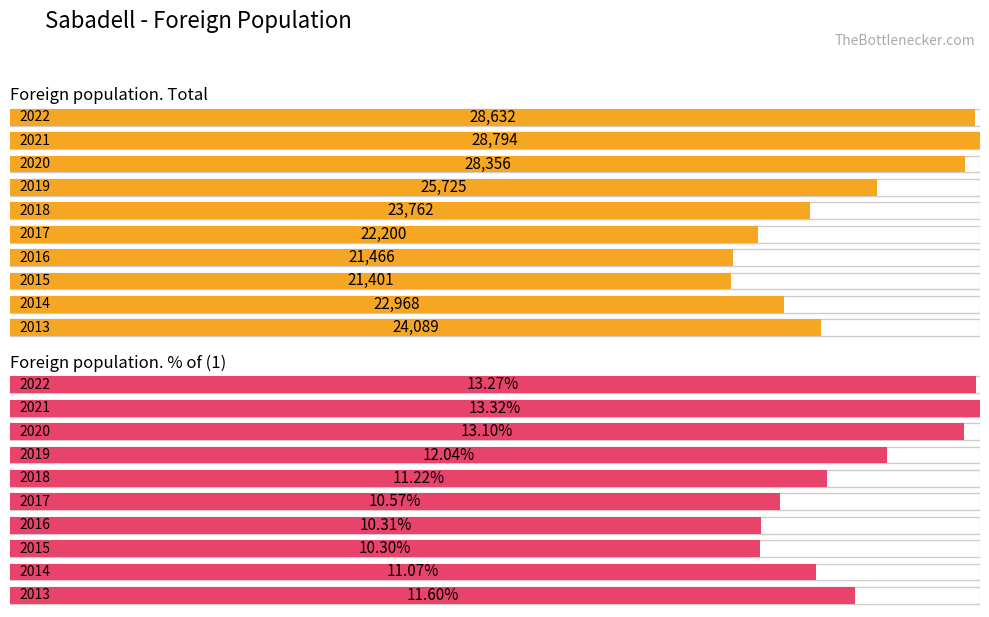

The value of Foreign population. % of (1) at 2019 is 19.4. True or false?

False